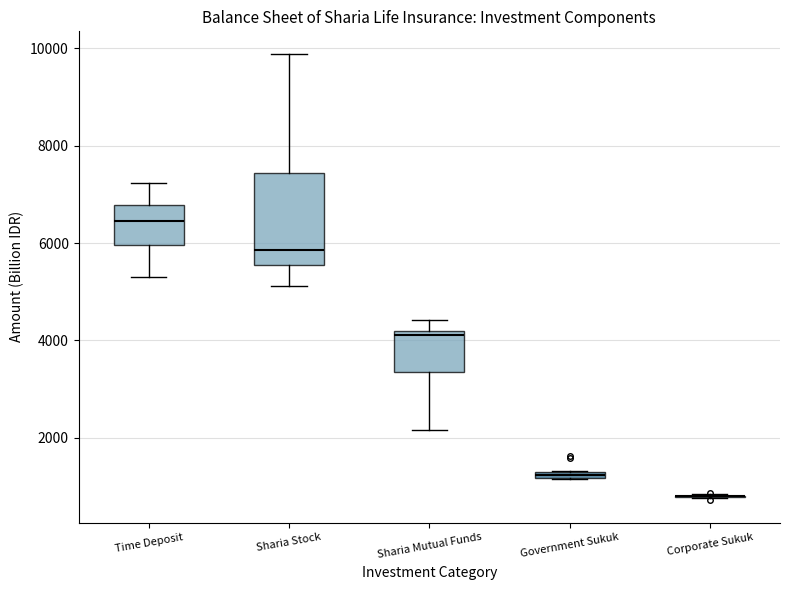

Which box is the tallest, from its lower edge to its upper edge?

Sharia Stock